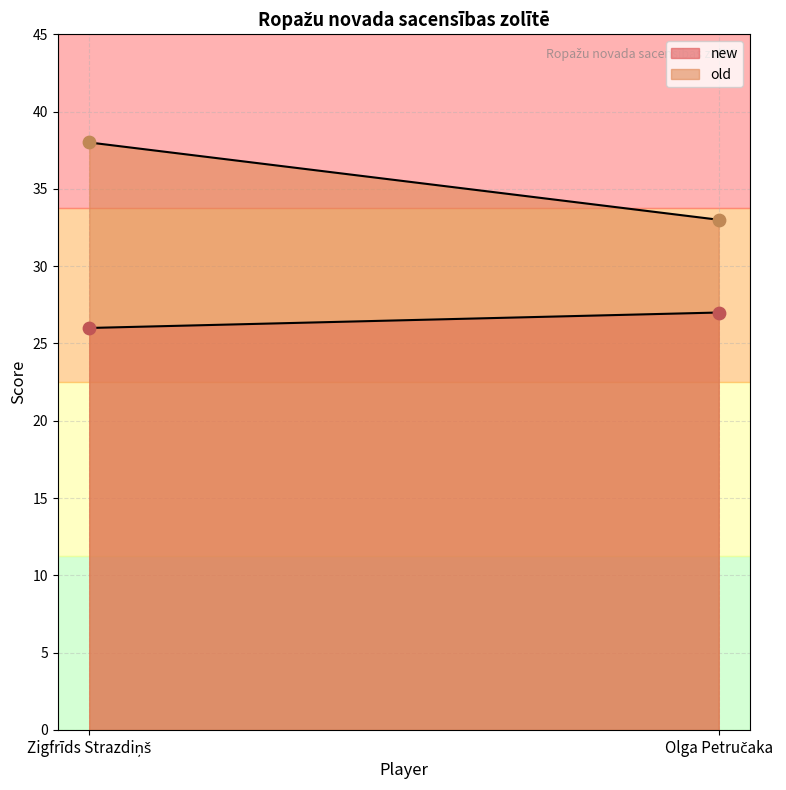

At which category is the sum across all series the highest?

Zigfrīds Strazdiņš